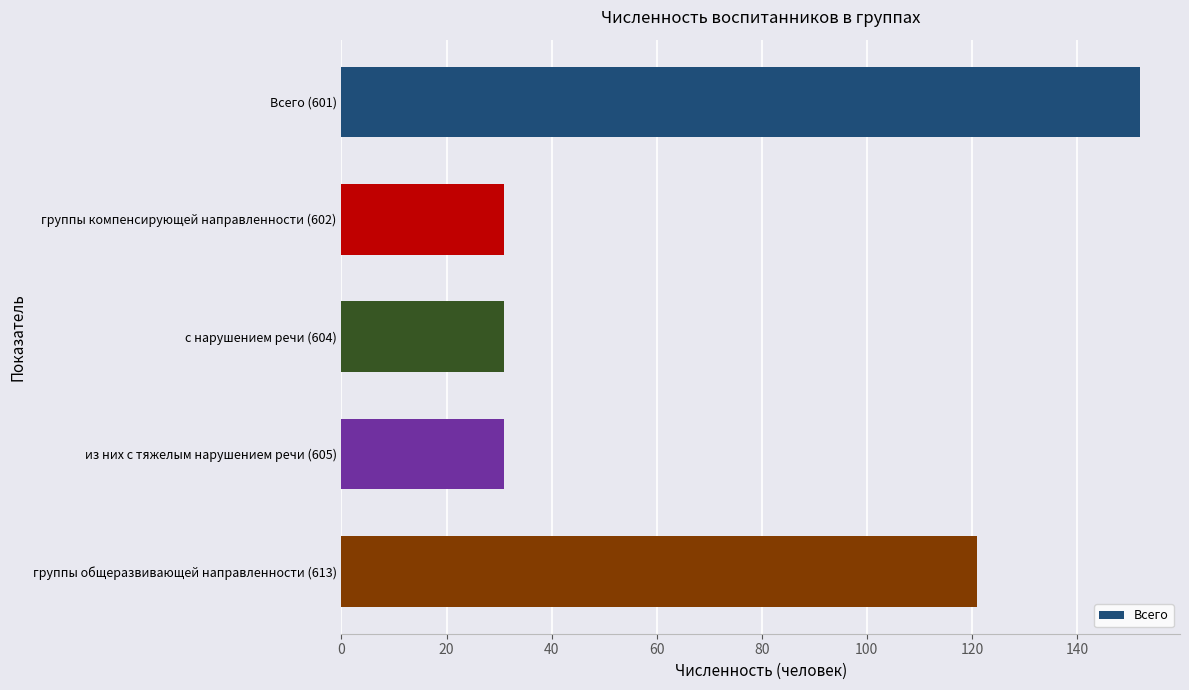

What is the value of the 3rd bar from the top?

31